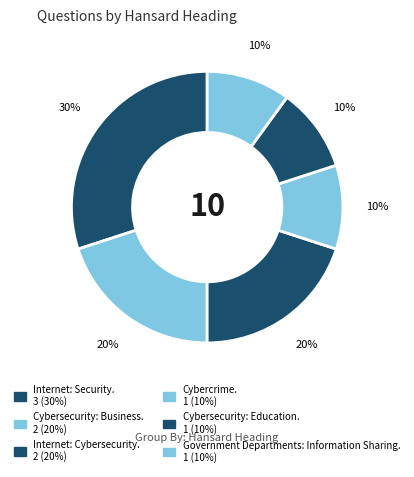

How many segments does this pie chart have?

6